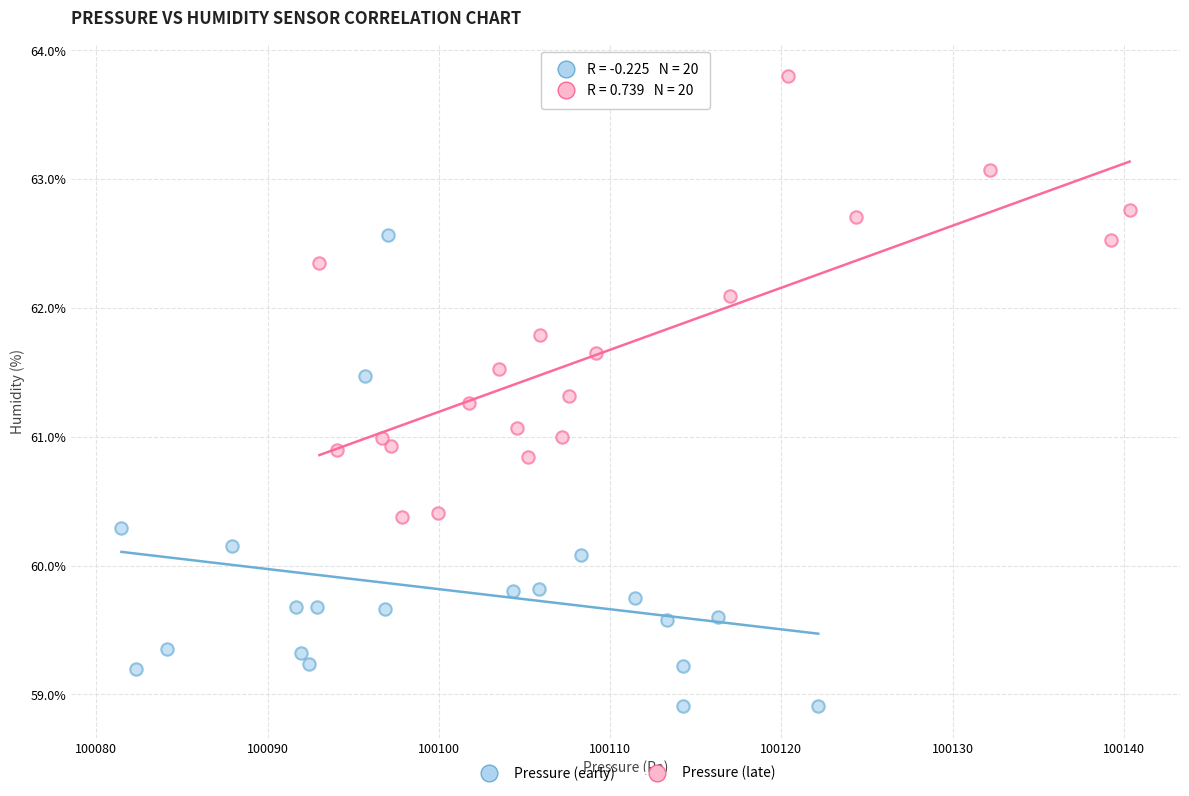

Which series reaches the minimum Y coordinate?

Pressure (early)